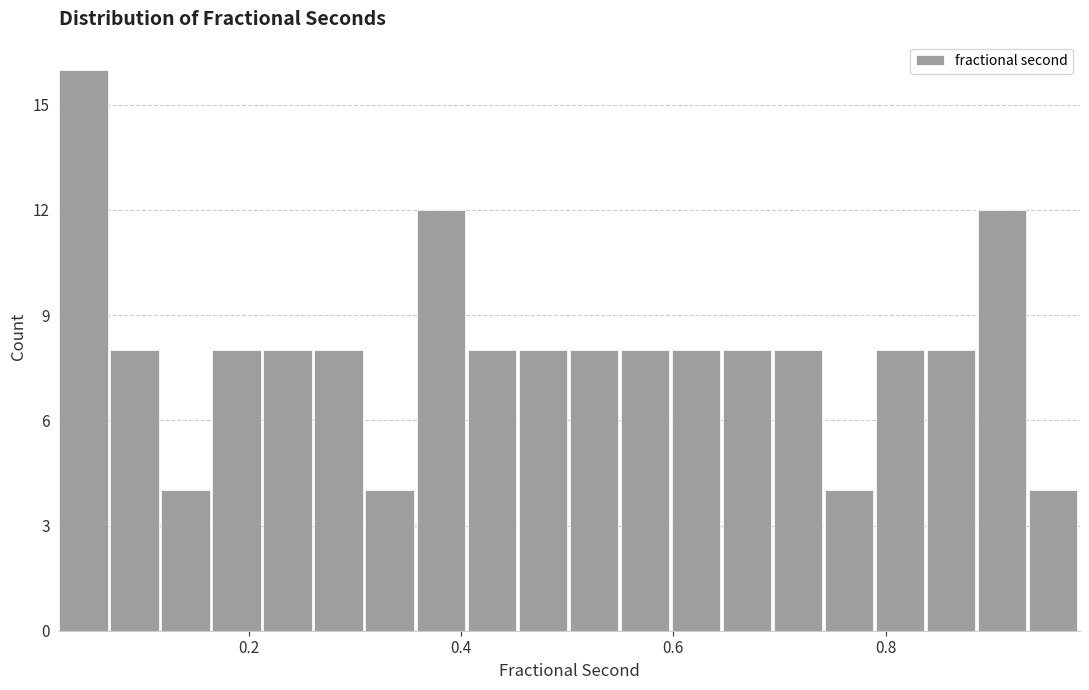

Around what value on the x-axis is the tallest bar? Give the approximate position of its centre, as read against the axis.

0.04